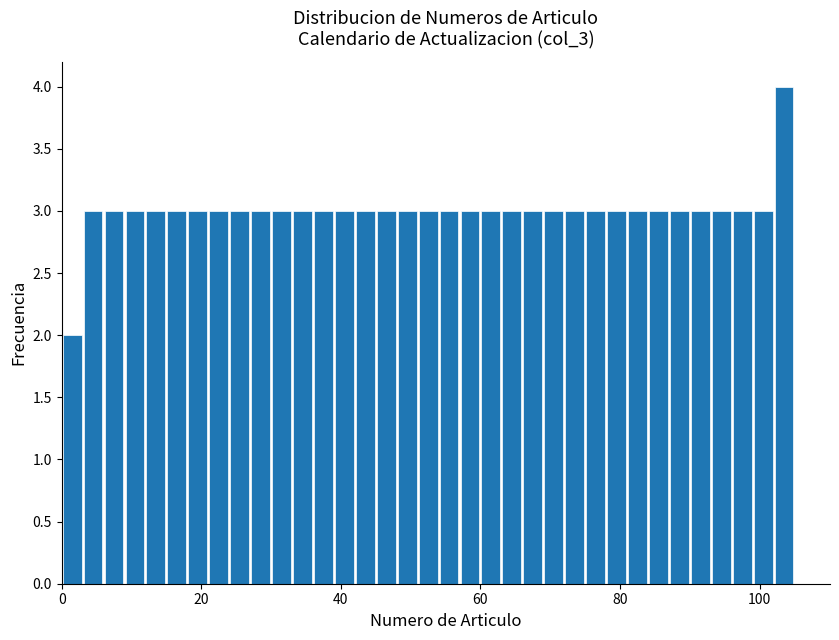

Around what value on the x-axis is the tallest bar? Give the approximate position of its centre, as read against the axis.

104